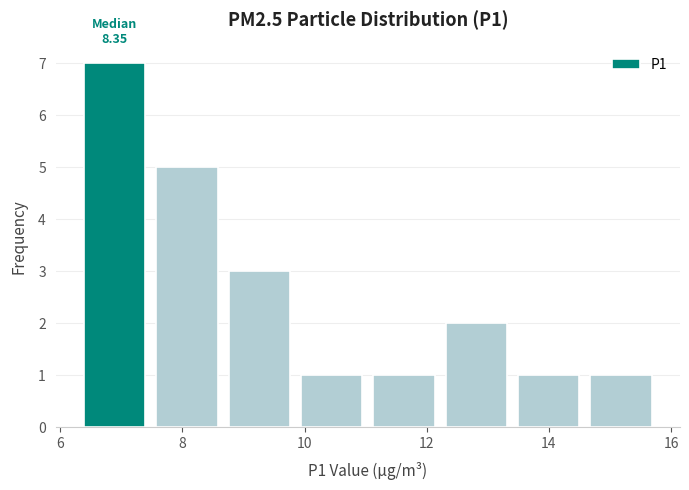

Which range on the x-axis has the tallest bar?

6.4 to 7.4